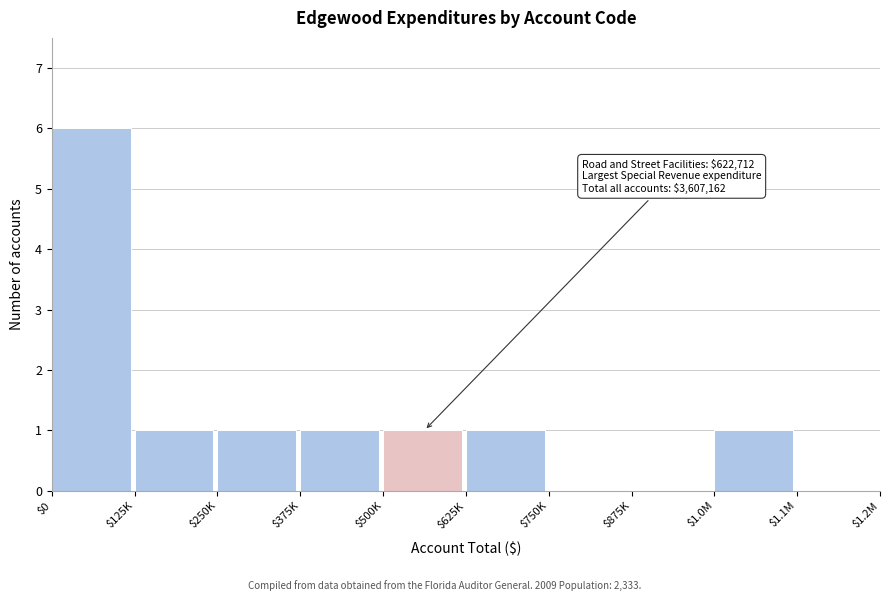

The chart shows a value of 1 at $375K. True or false?

True